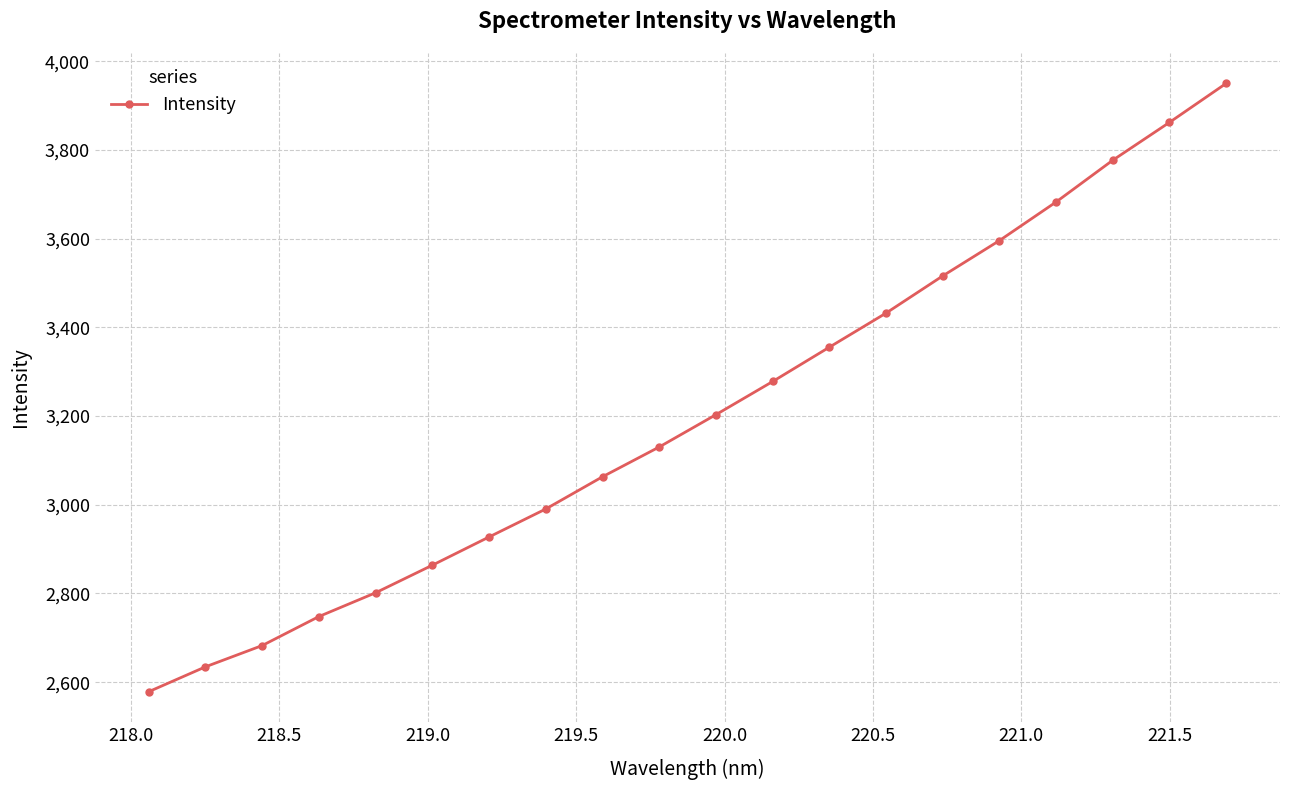

What is the value of the 19th point from the left?

3862.4